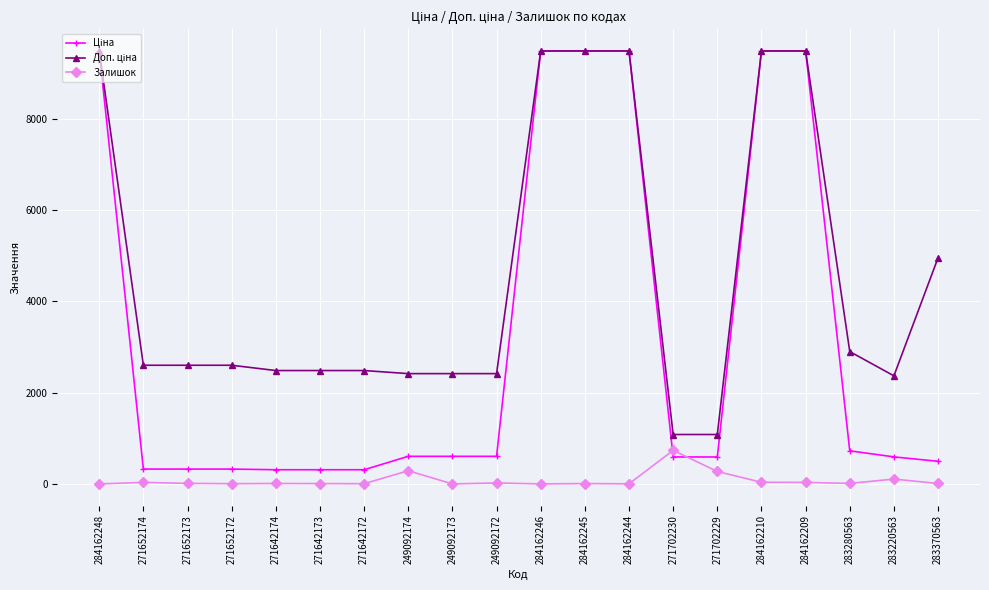

Does the chart have visible grid lines?

Yes